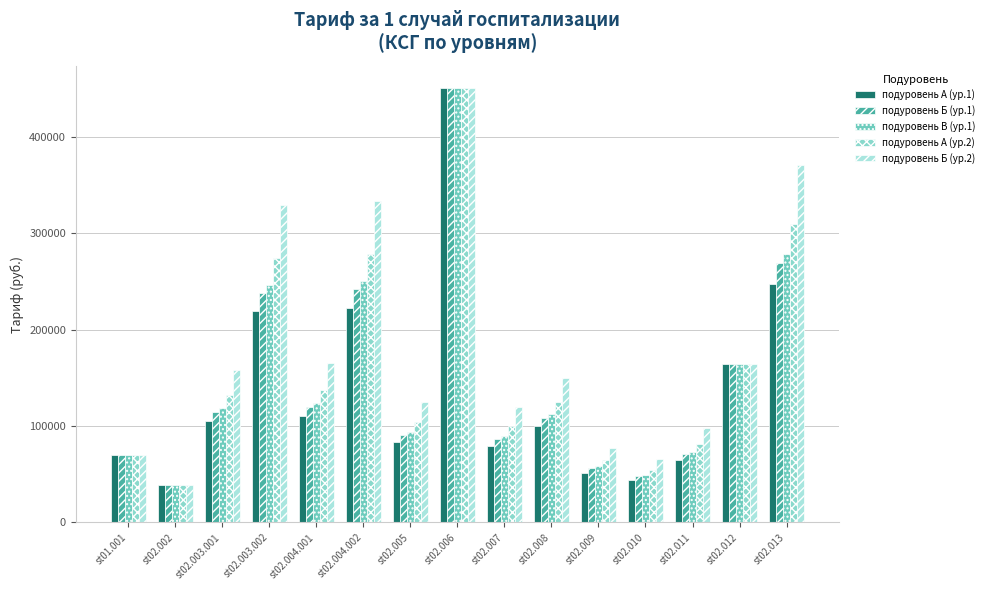

What position from the left is st02.004.001?

5